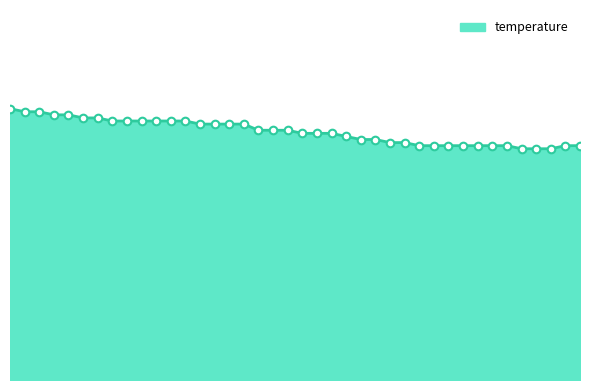

Does the chart have visible grid lines?

No